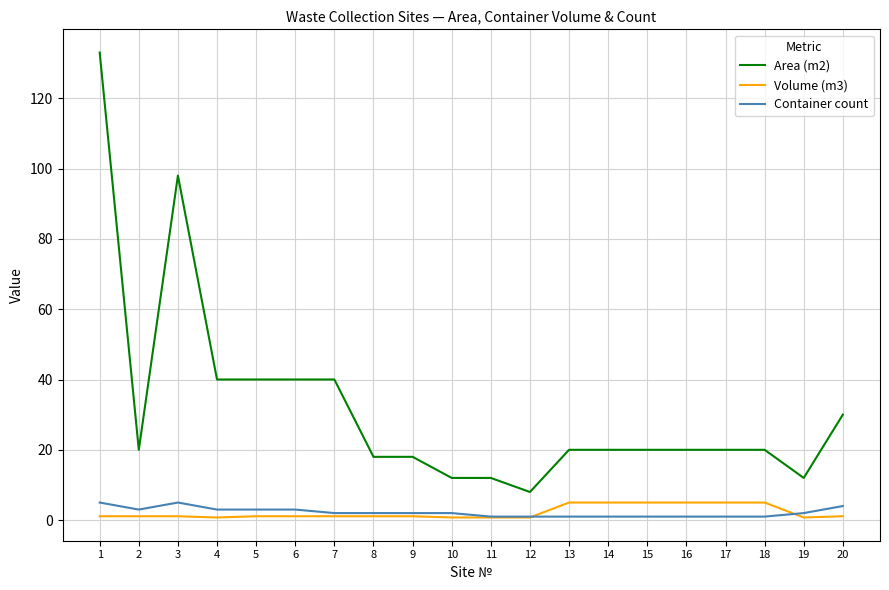

How many categories are shown in the chart?

20